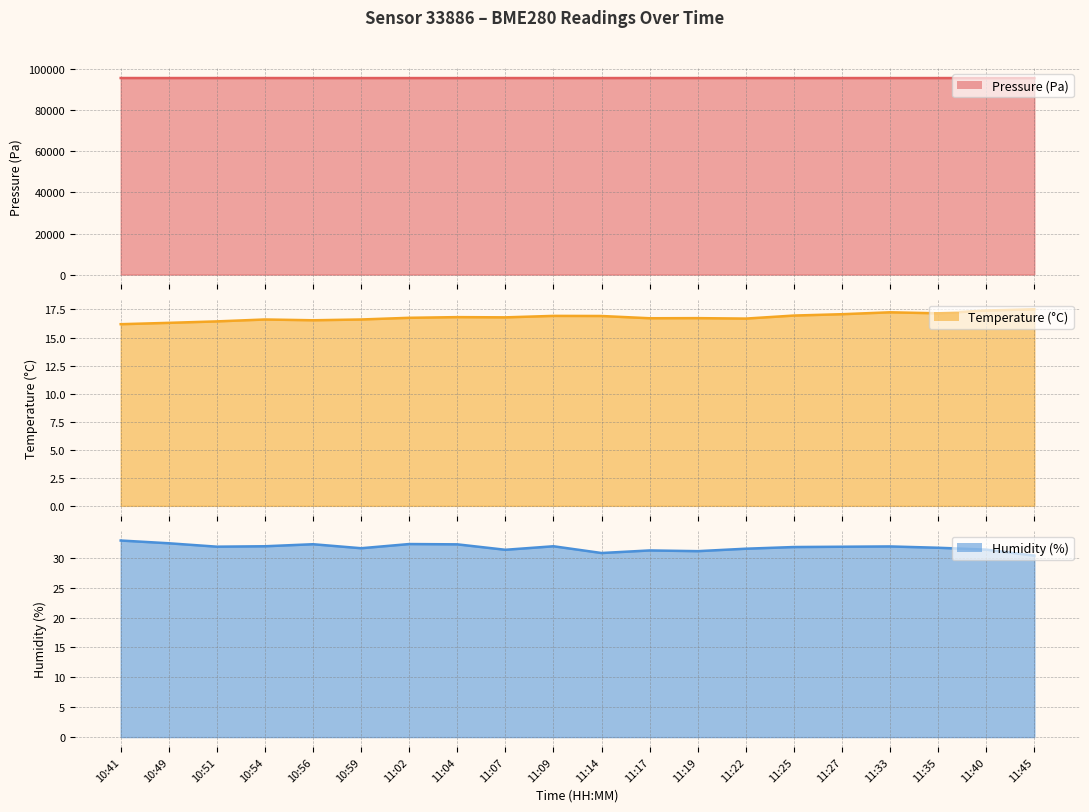

Rank the series by their maximum value, from highest to lowest.

Pressure (Pa), Humidity (%), Temperature (°C)